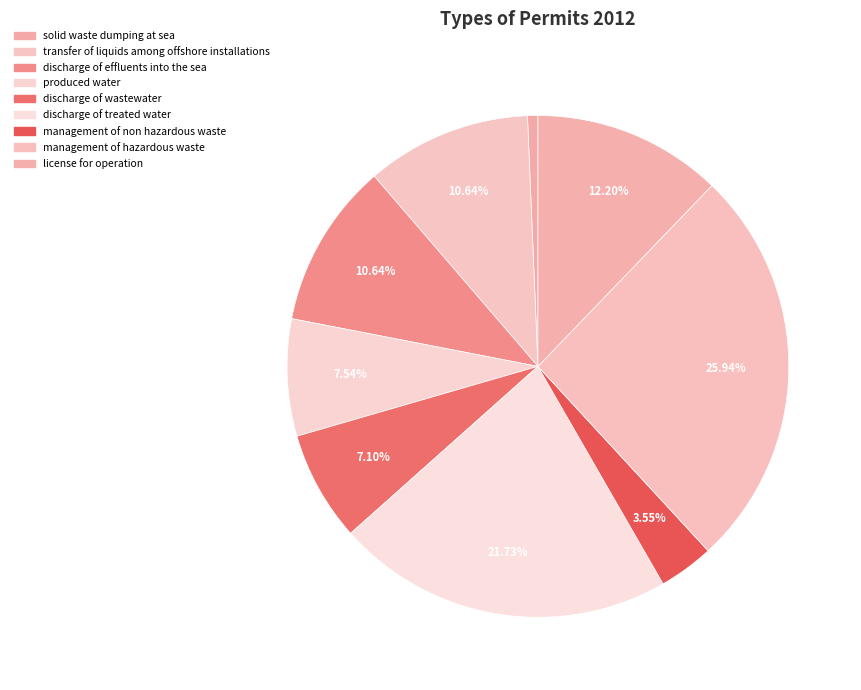

To the nearest percent, what portion does produced water represent?

8%